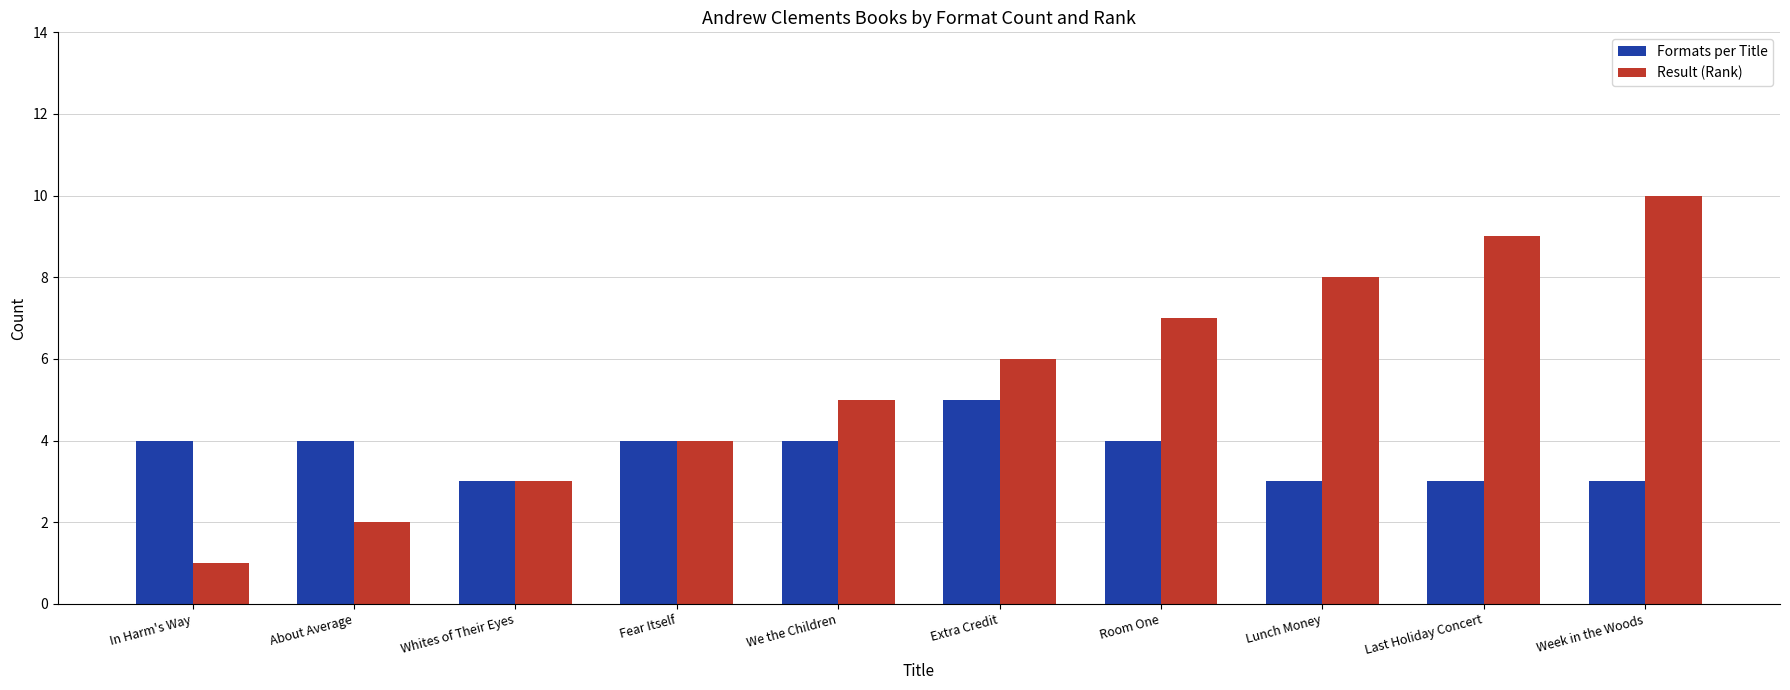

Read the Formats per Title value at Fear Itself.

4